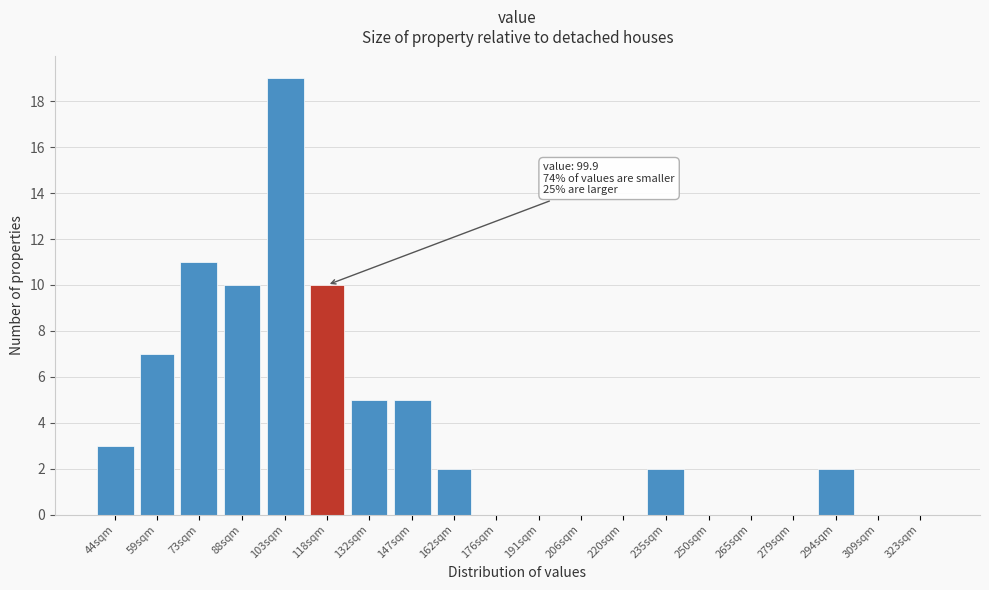

Reading left to right, what are all the values shown in this chart?

44sqm=3	59sqm=7	73sqm=11	88sqm=10	103sqm=19	118sqm=10	132sqm=5	147sqm=5	162sqm=2	176sqm=0	191sqm=0	206sqm=0	220sqm=0	235sqm=2	250sqm=0	265sqm=0	279sqm=0	294sqm=2	309sqm=0	323sqm=0